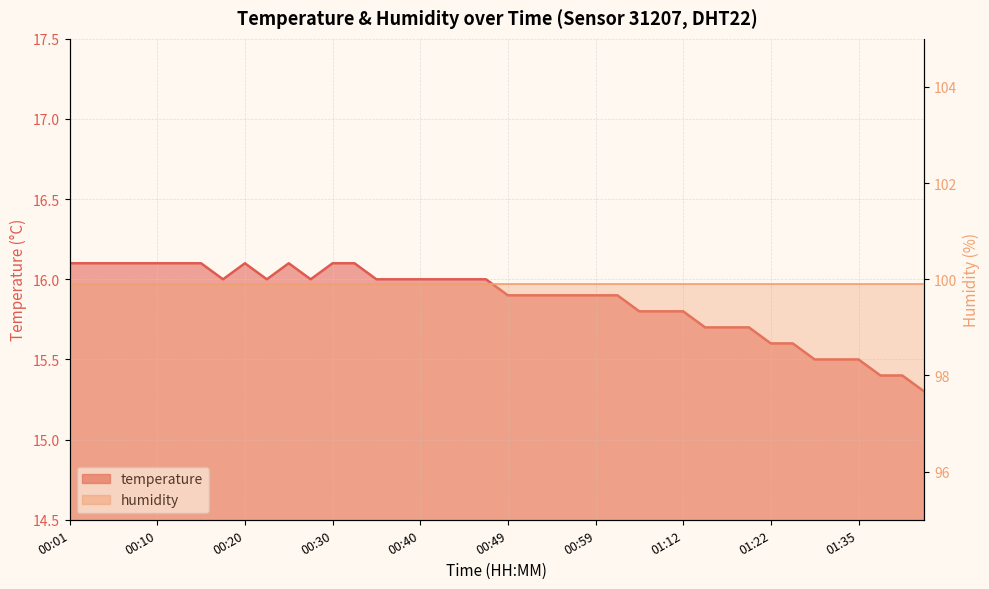

What is the minimum value for humidity_line?

99.9